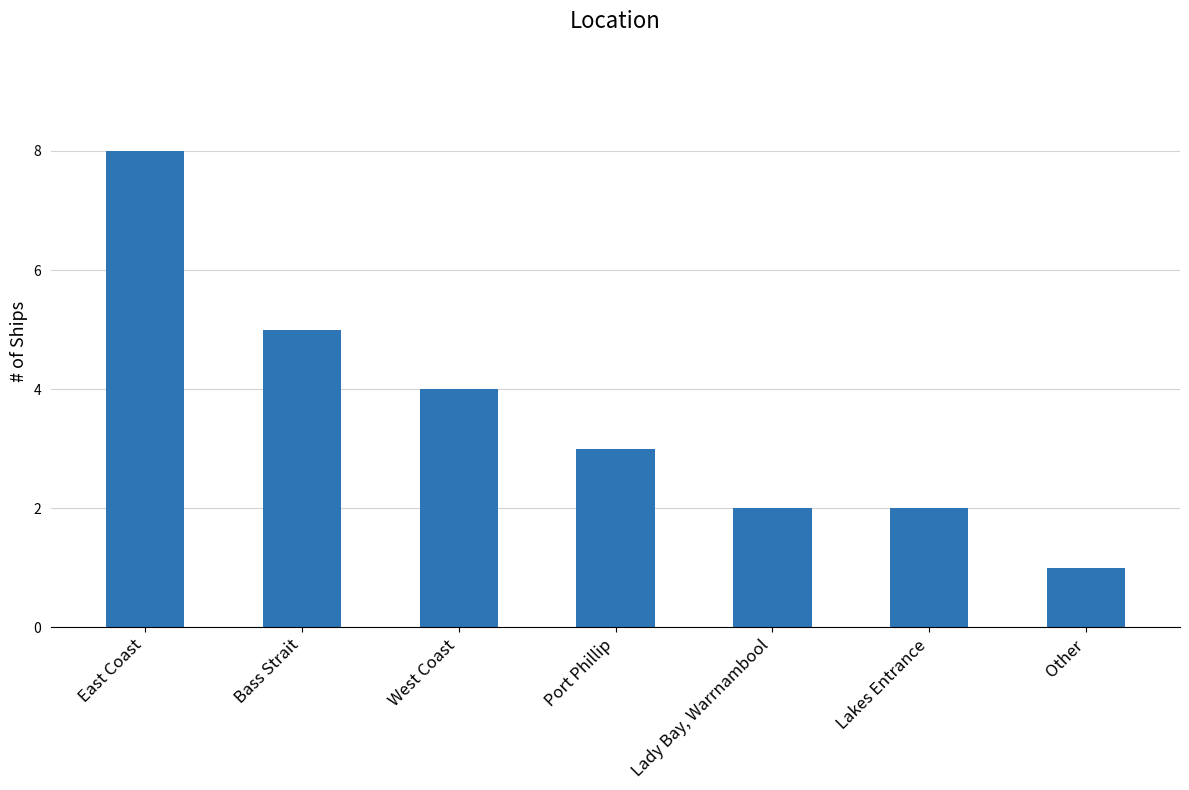

The chart shows a value of 2 at Lady Bay, Warrnambool. True or false?

True